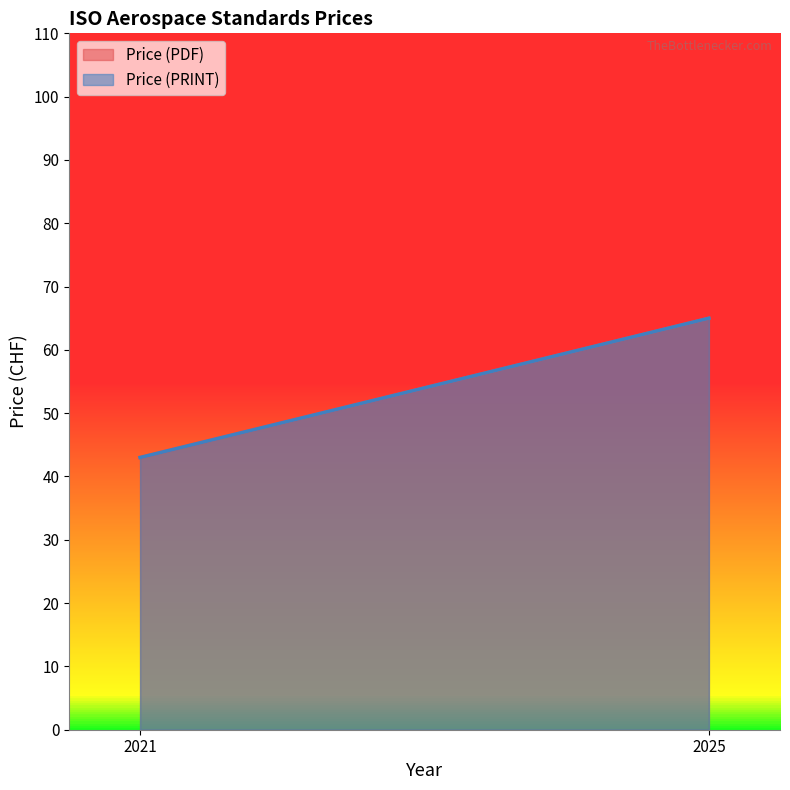

What are all the series names shown in the legend?

Price (PDF), Price (PRINT)